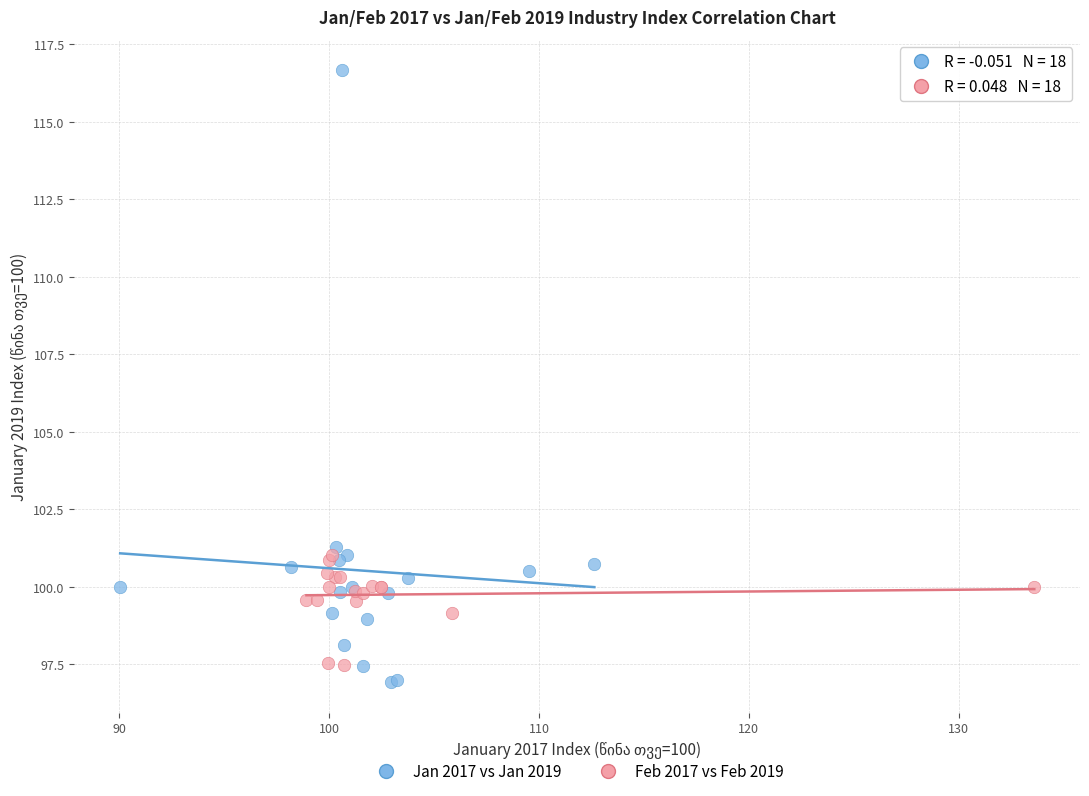

Which series reaches the maximum Y coordinate?

Jan 2017 vs Jan 2019